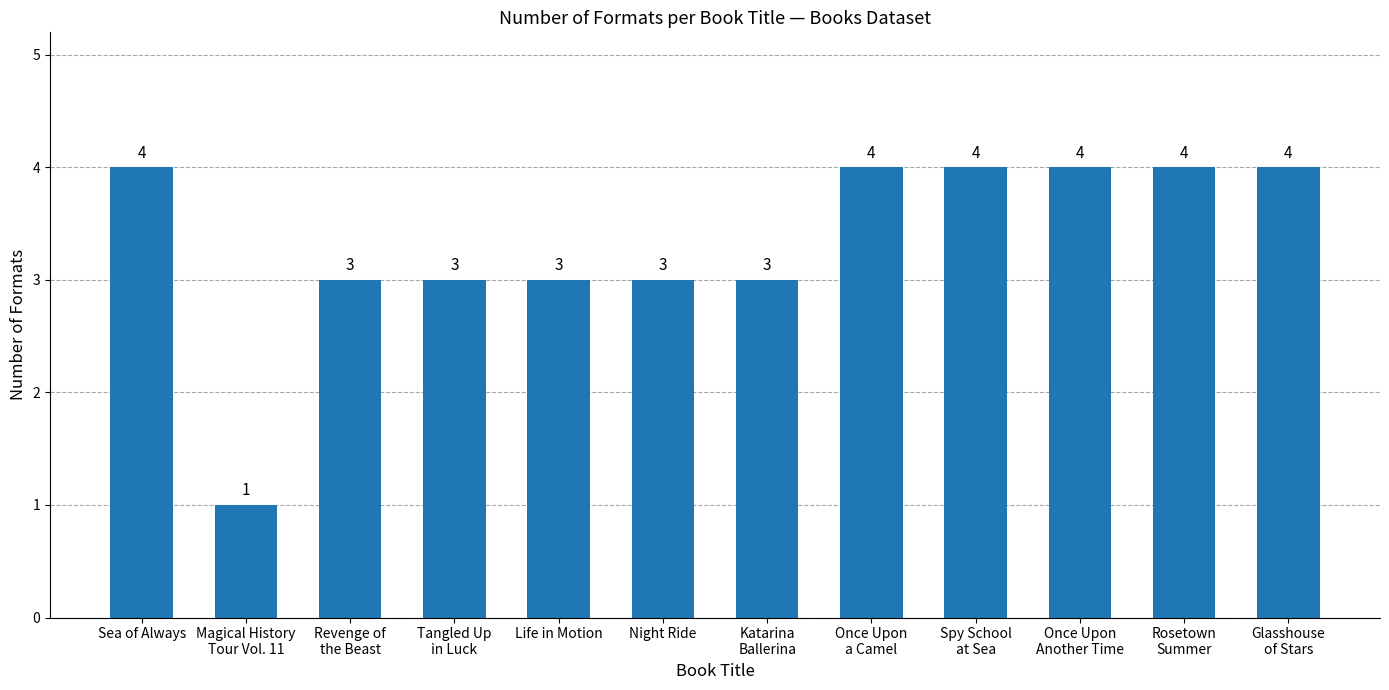

How many distinct data groups are displayed?

1